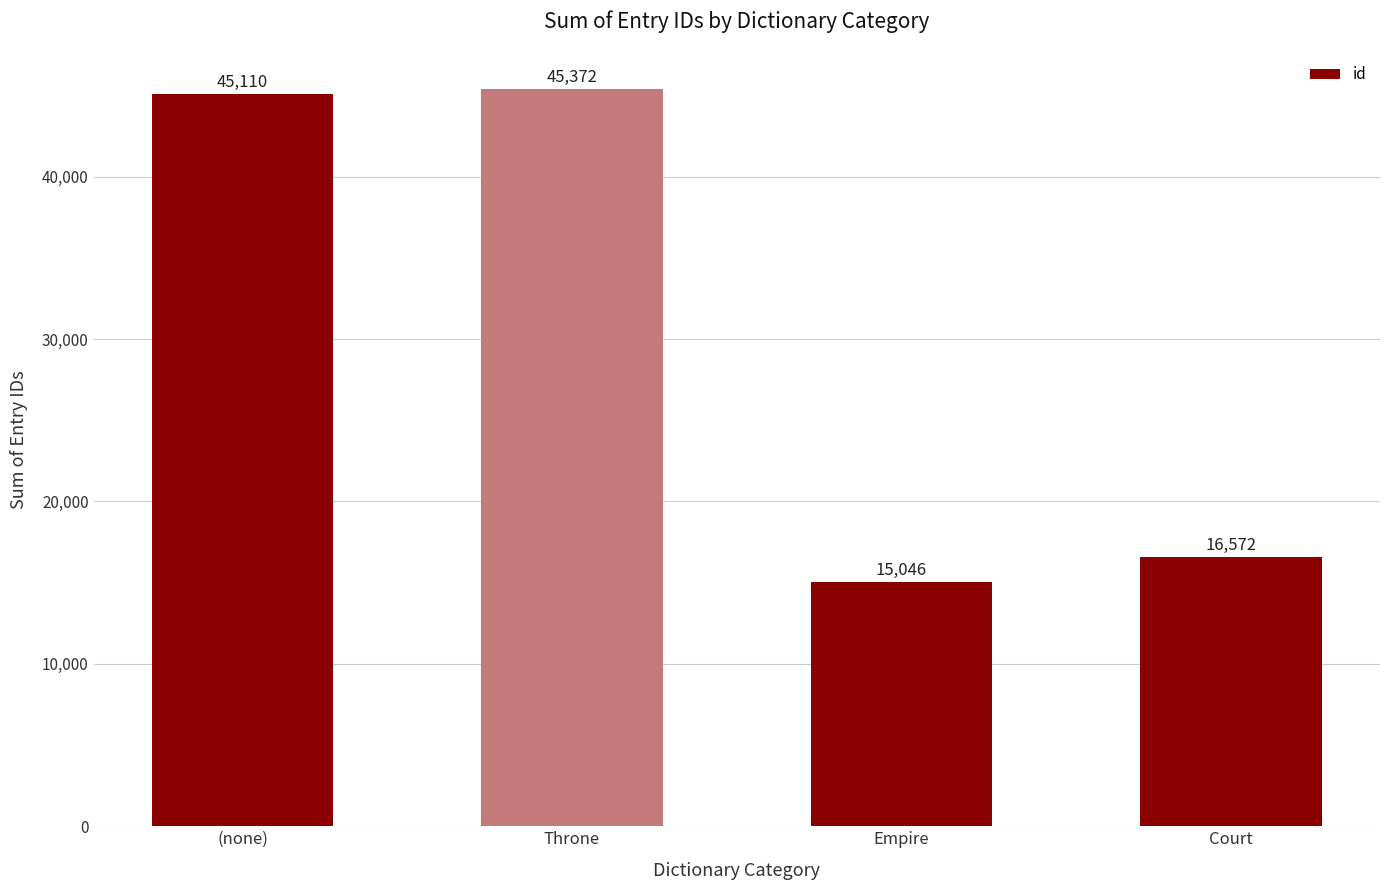

Rank the categories by value from highest to lowest.

Throne, (none), Court, Empire